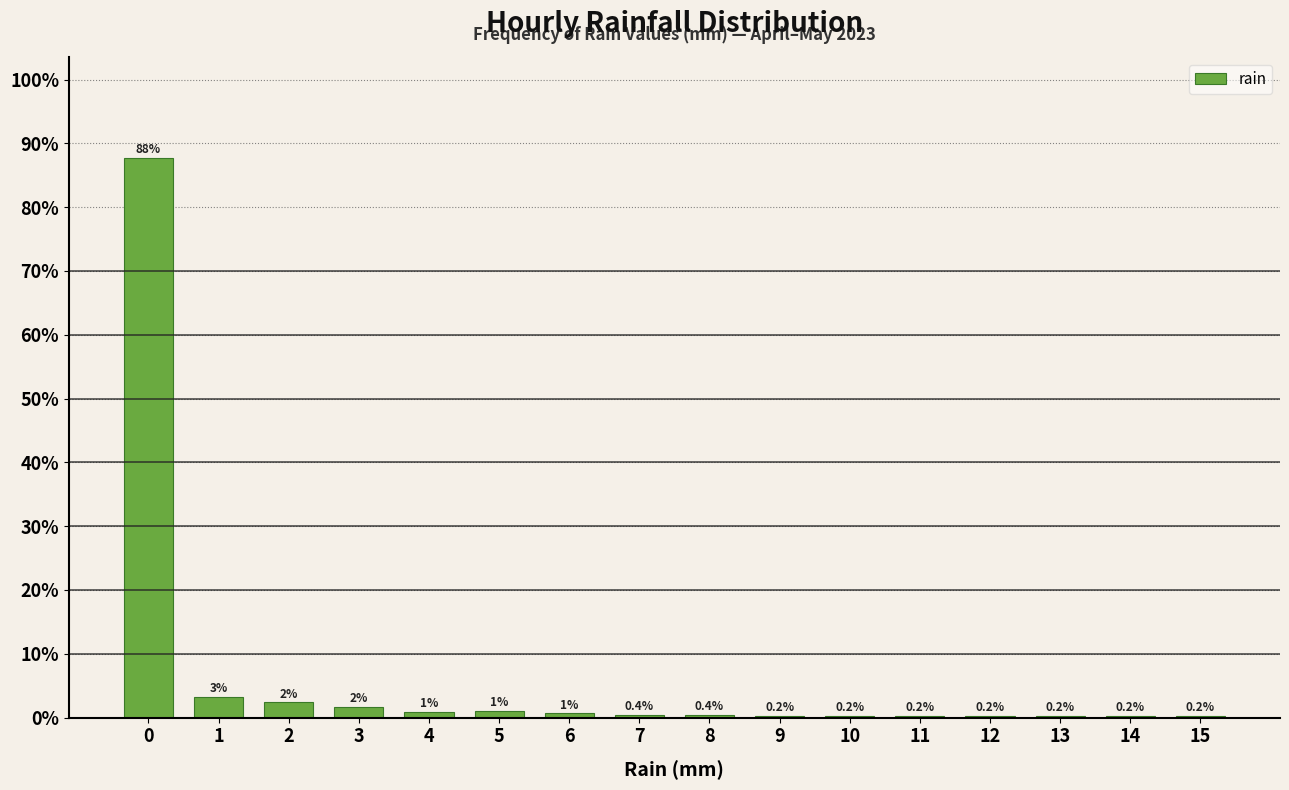

The chart shows a value of 0.4 at 8. True or false?

True